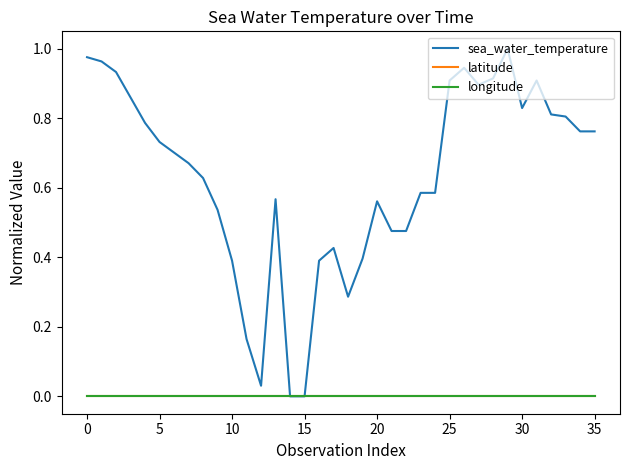

Is this an area chart (filled region under the line)?

No